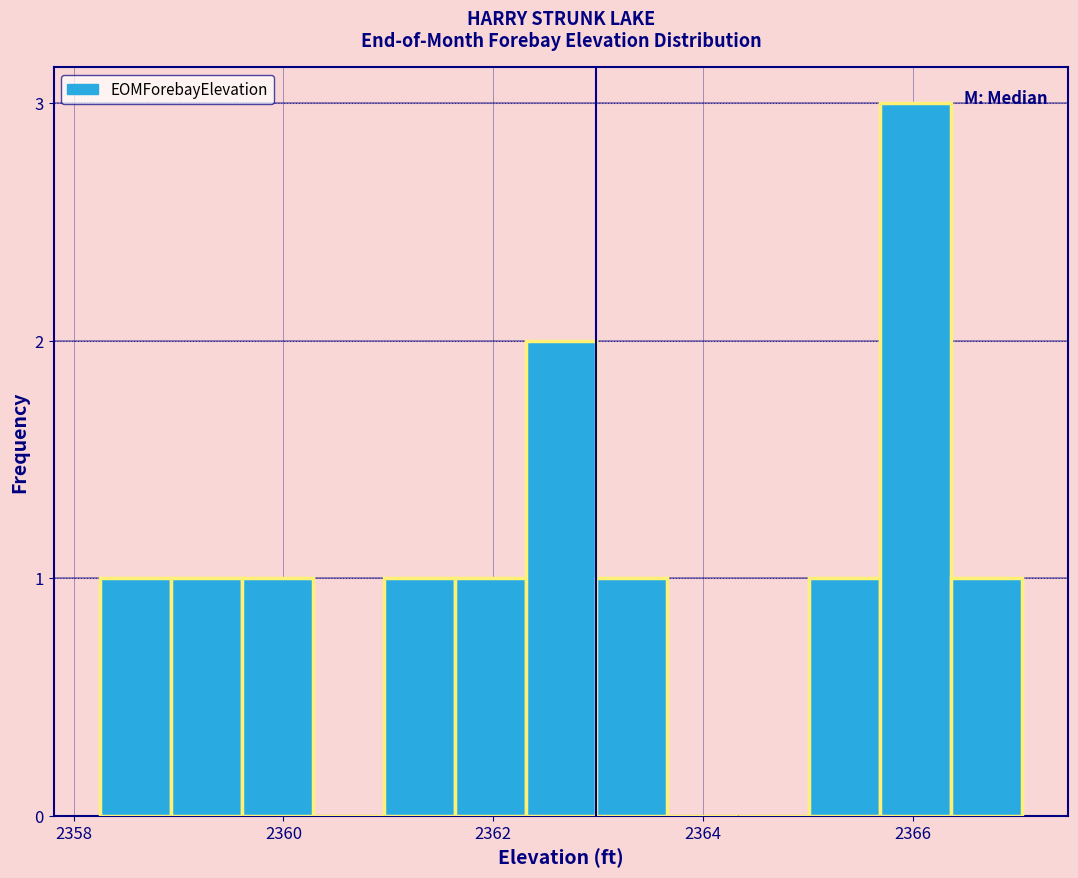

Read against the x-axis, roughly where is the centre of the tallest bar?

2366.0